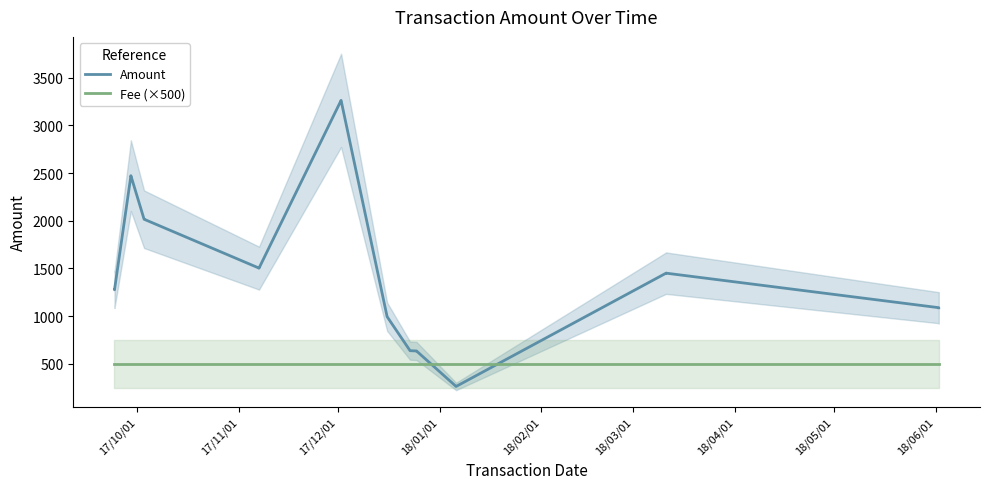

What is the greatest value displayed?

3263.6